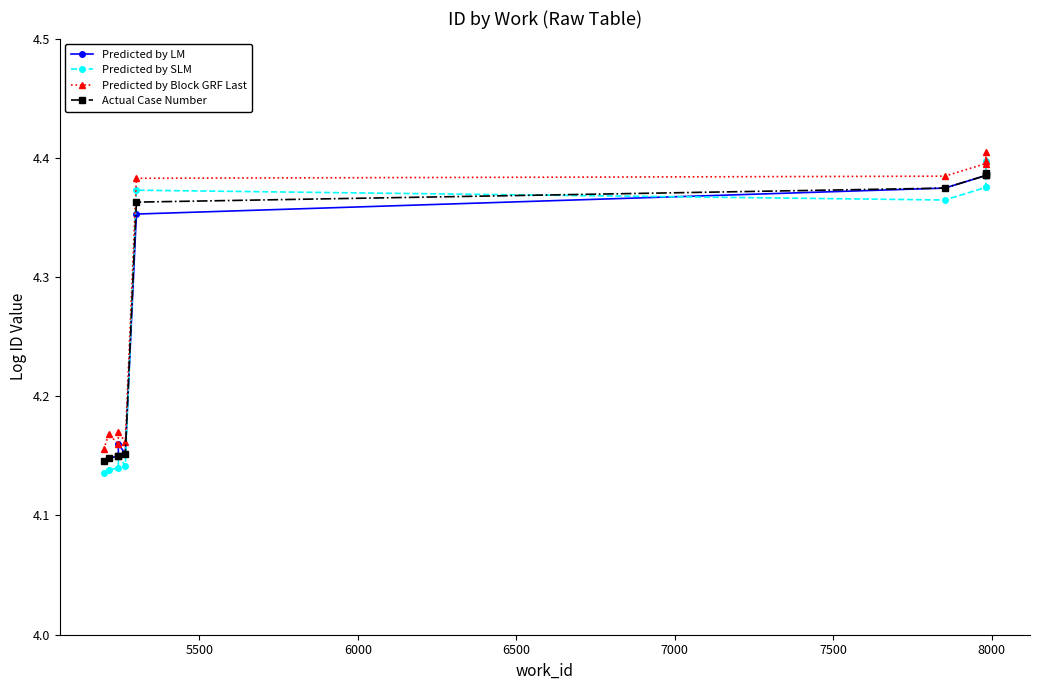

At how many categories does at least one series exceed 4?

10